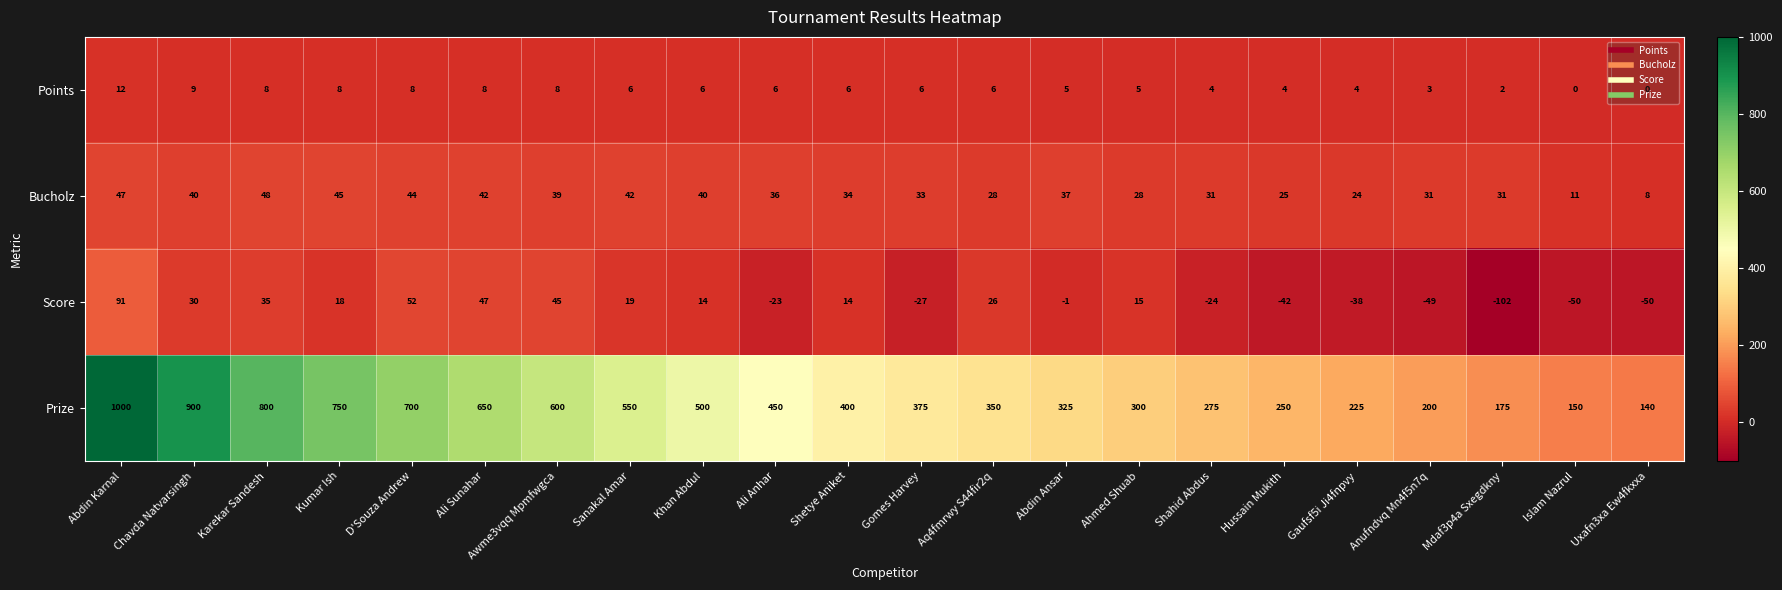

What is the difference between the maximum and minimum values in the Points series?

12